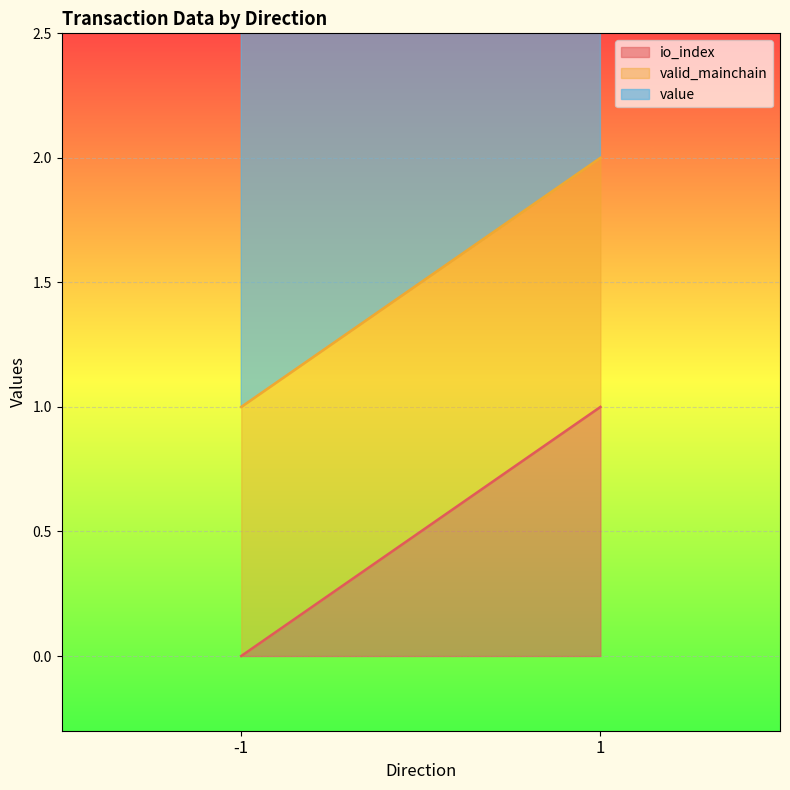

Which category has the lowest value in the valid_mainchain series?

-1